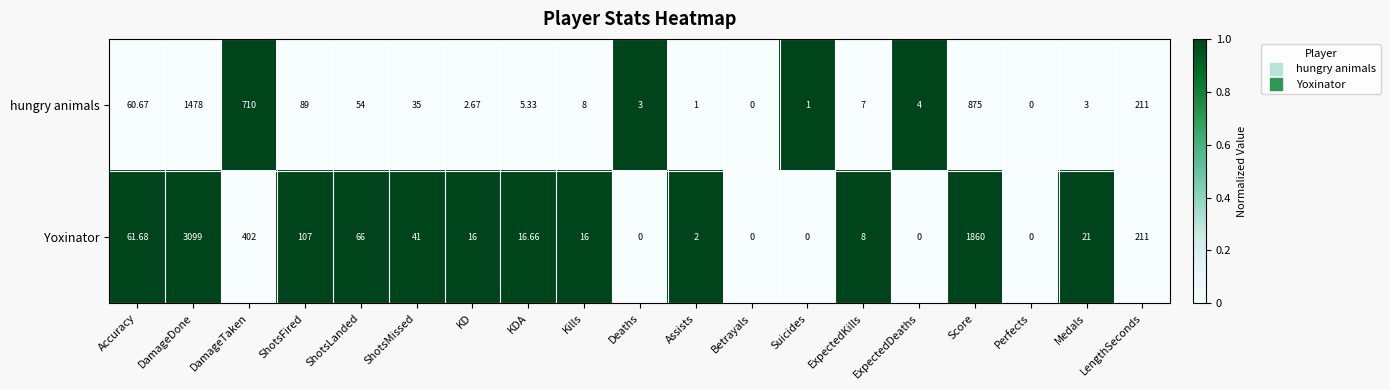

At which category does the chart reach its peak across all series?

DamageDone